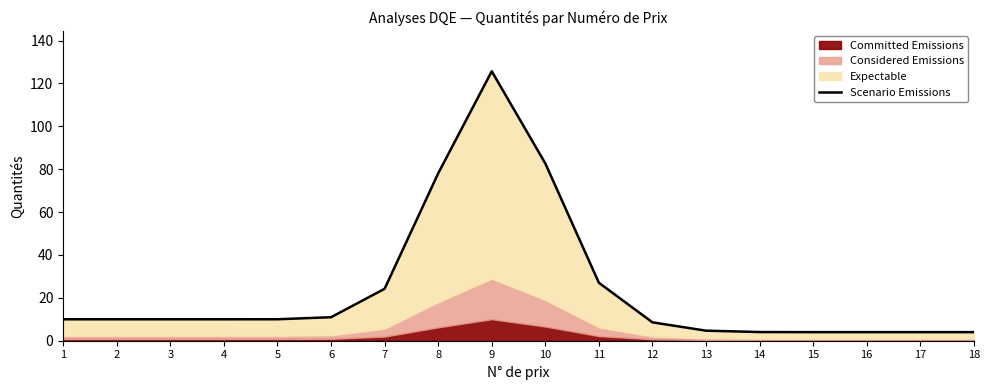

Reading left to right, extract all data points from this chart.

10.0	10.0	10.0	10.0	10.0	11.0	24.2	78.1	125.7	82.7	27.0	8.6	4.7	4.1	4.0	4.0	4.0	4.0